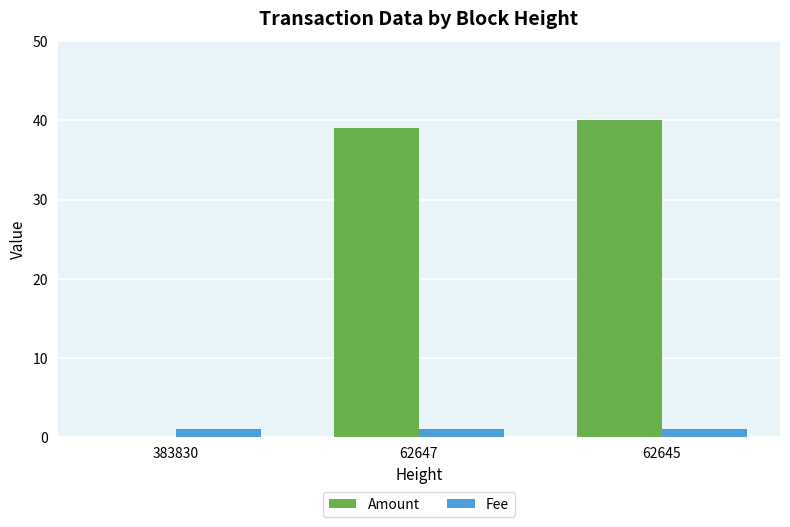

What are all the series names shown in the legend?

Amount, Fee